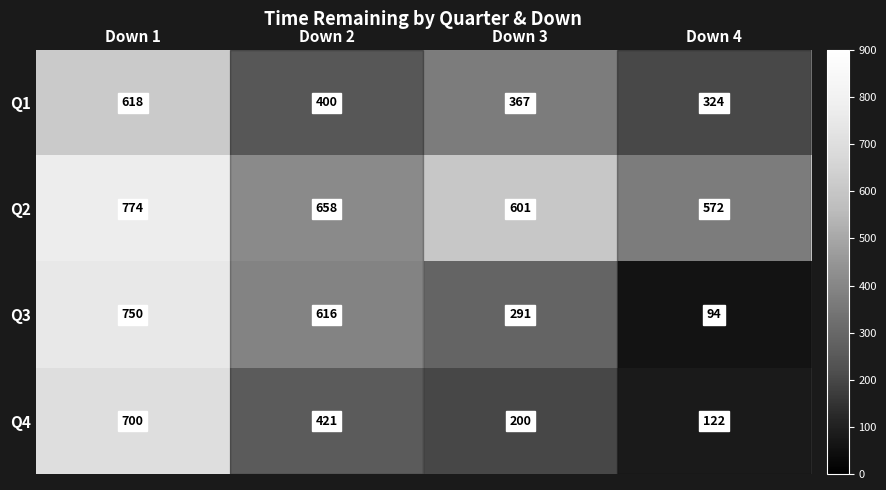

At which label does Q2 first exceed 658?

Down 1